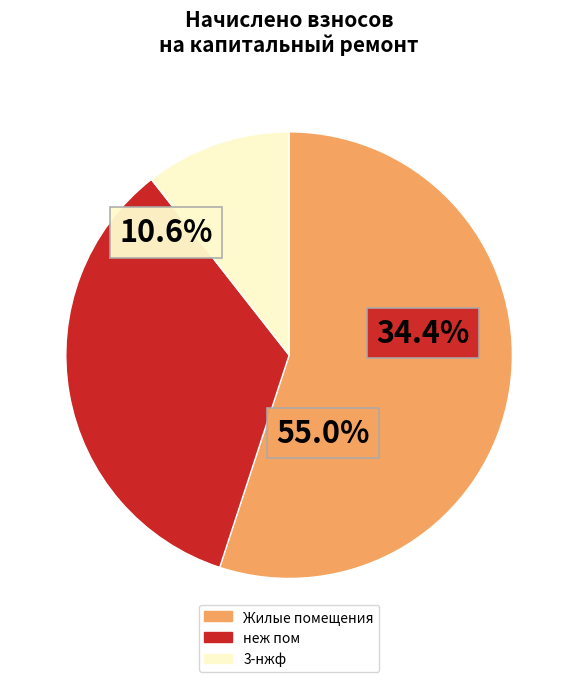

How many segments does this pie chart have?

3